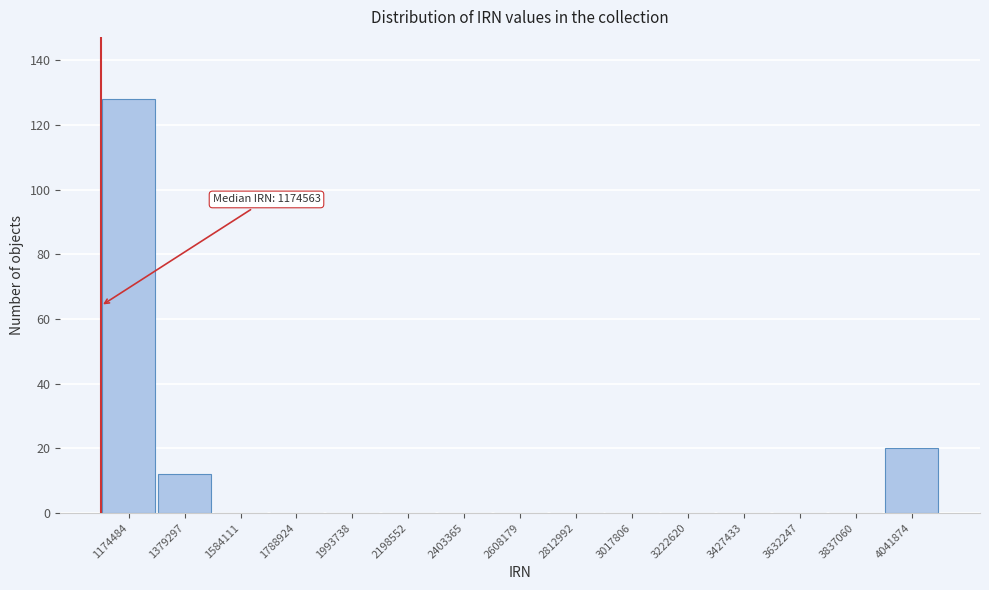

Reading left to right, list all the values displayed in this chart.

1174484=128	1379297=12	1584111=0	1788924=0	1993738=0	2198552=0	2403365=0	2608179=0	2812992=0	3017806=0	3222620=0	3427433=0	3632247=0	3837060=0	4041874=20